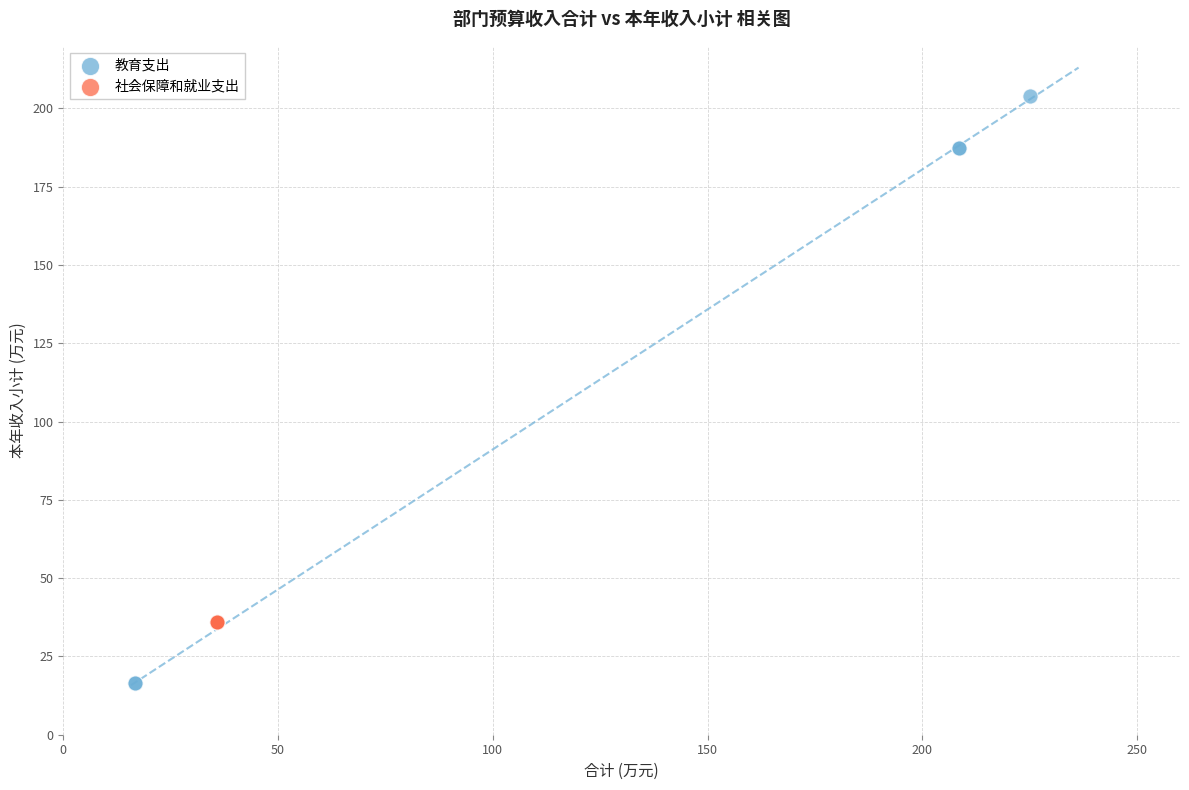

Which series contains the lowest Y value?

教育支出